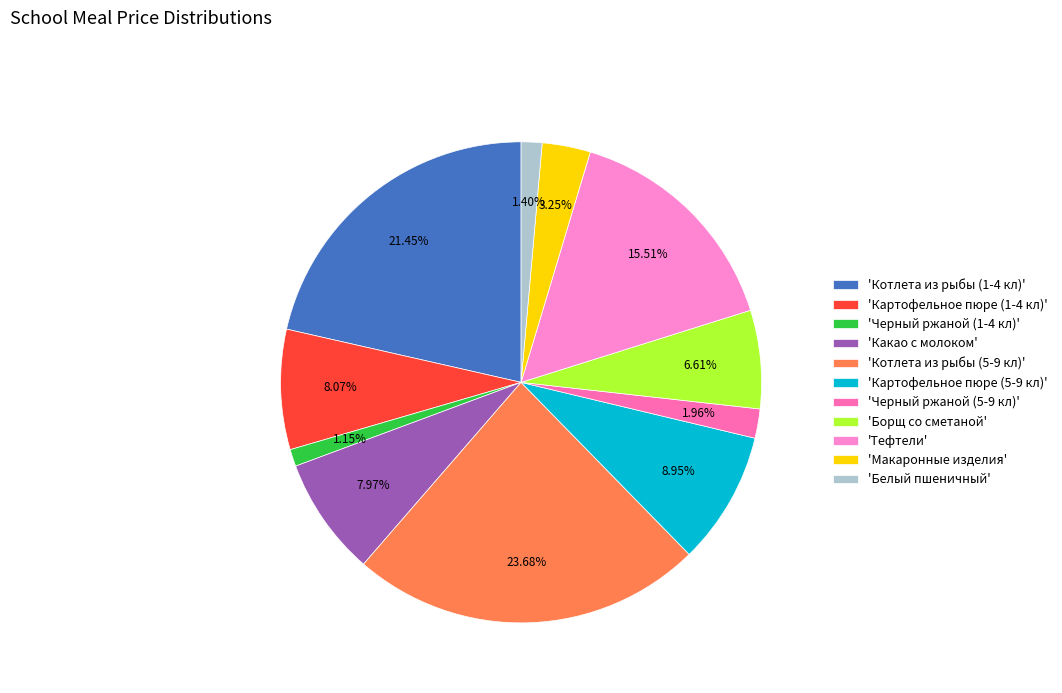

How many slices are in this pie chart?

11